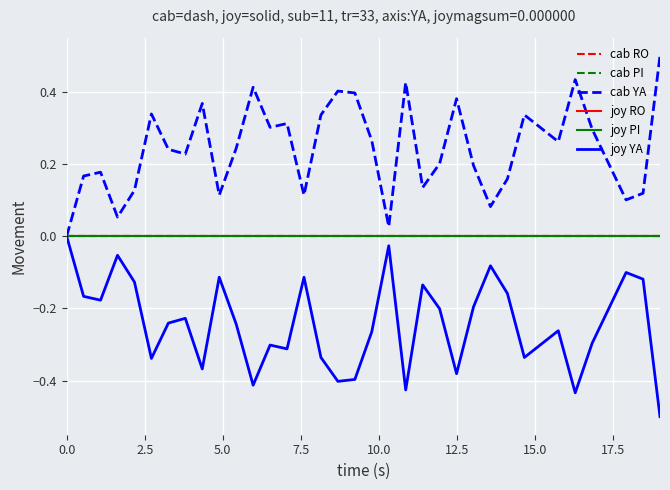

Is this an area chart (filled region under the line)?

No